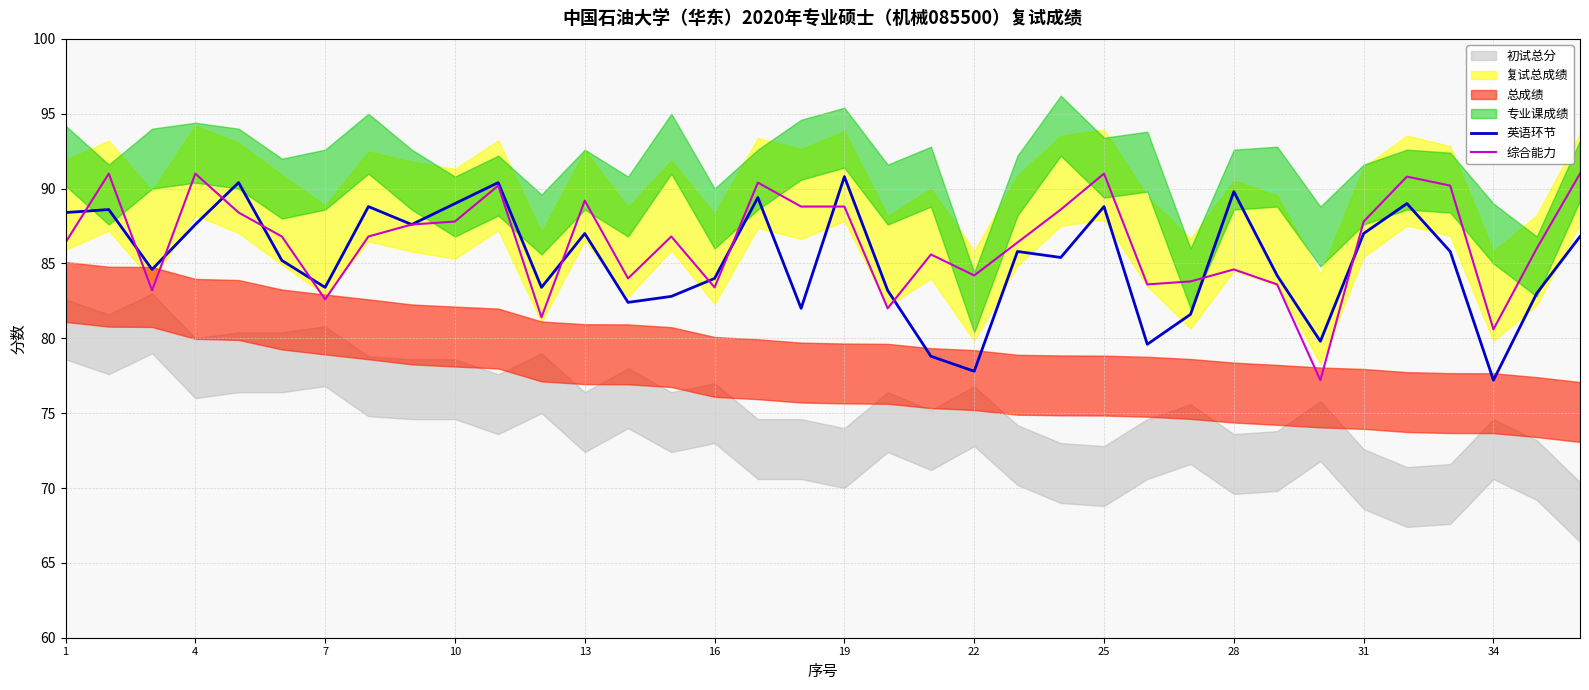

What is the minimum value shown in the chart?

77.2